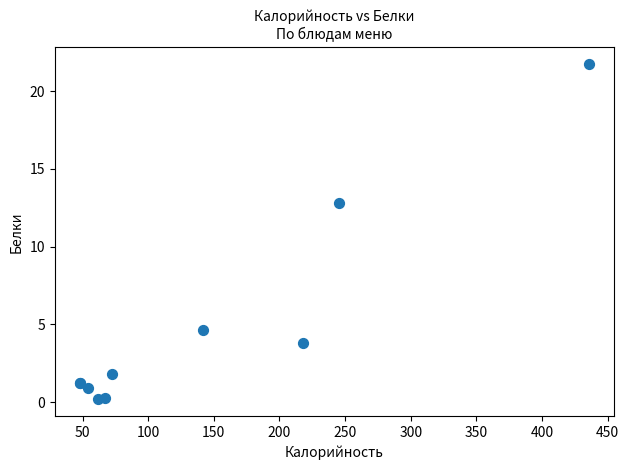

What Y value in the scatter plot is closest to 10?

12.8